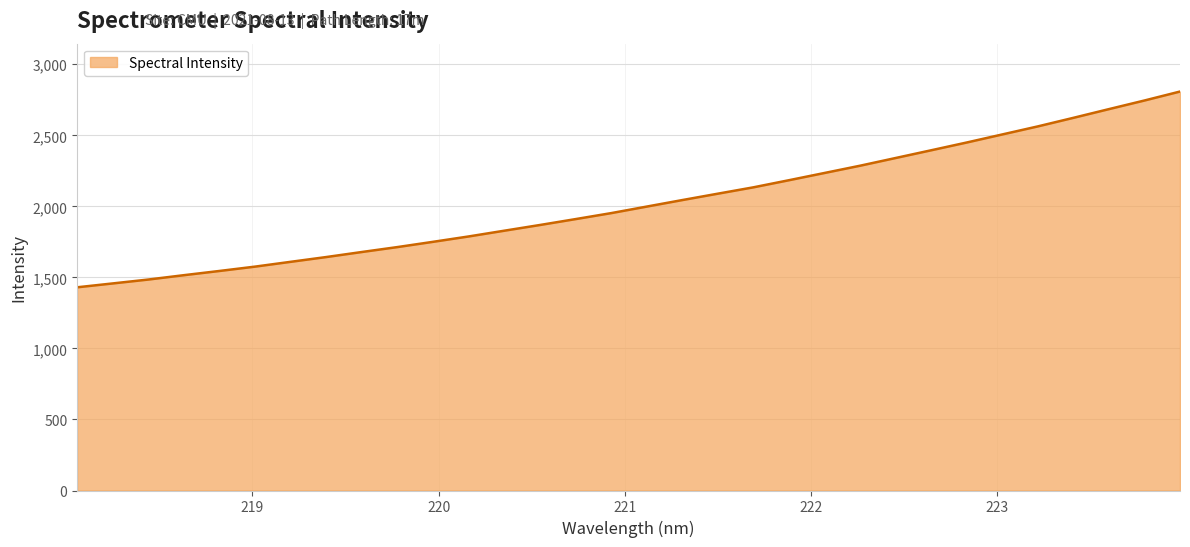

What is the difference between the maximum and second lowest values?

1350.6